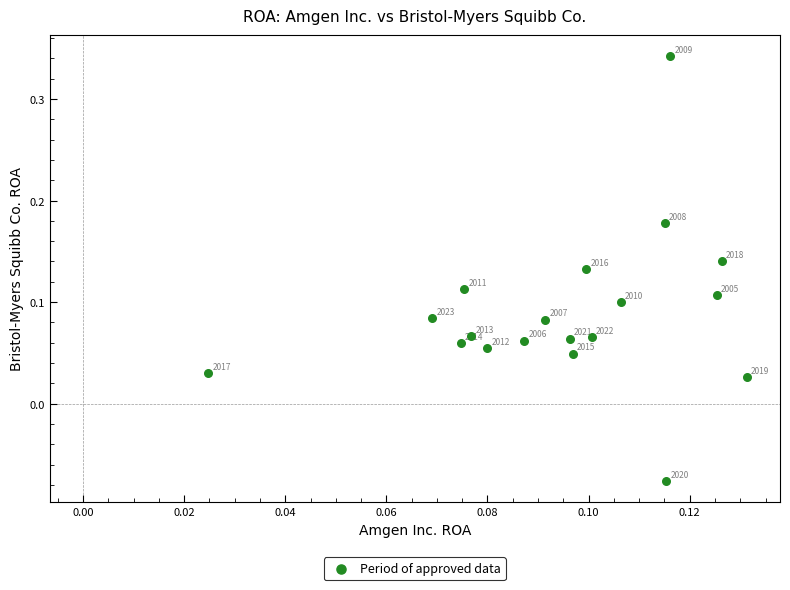

What is the range of Y values (max minus min)?

0.4